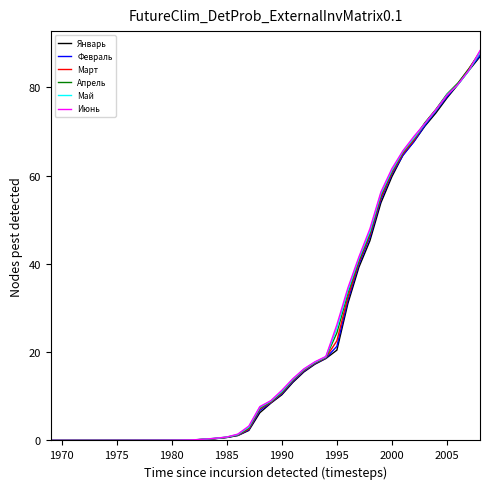

What is the difference between the maximum and second lowest values in the Март series?

87.9